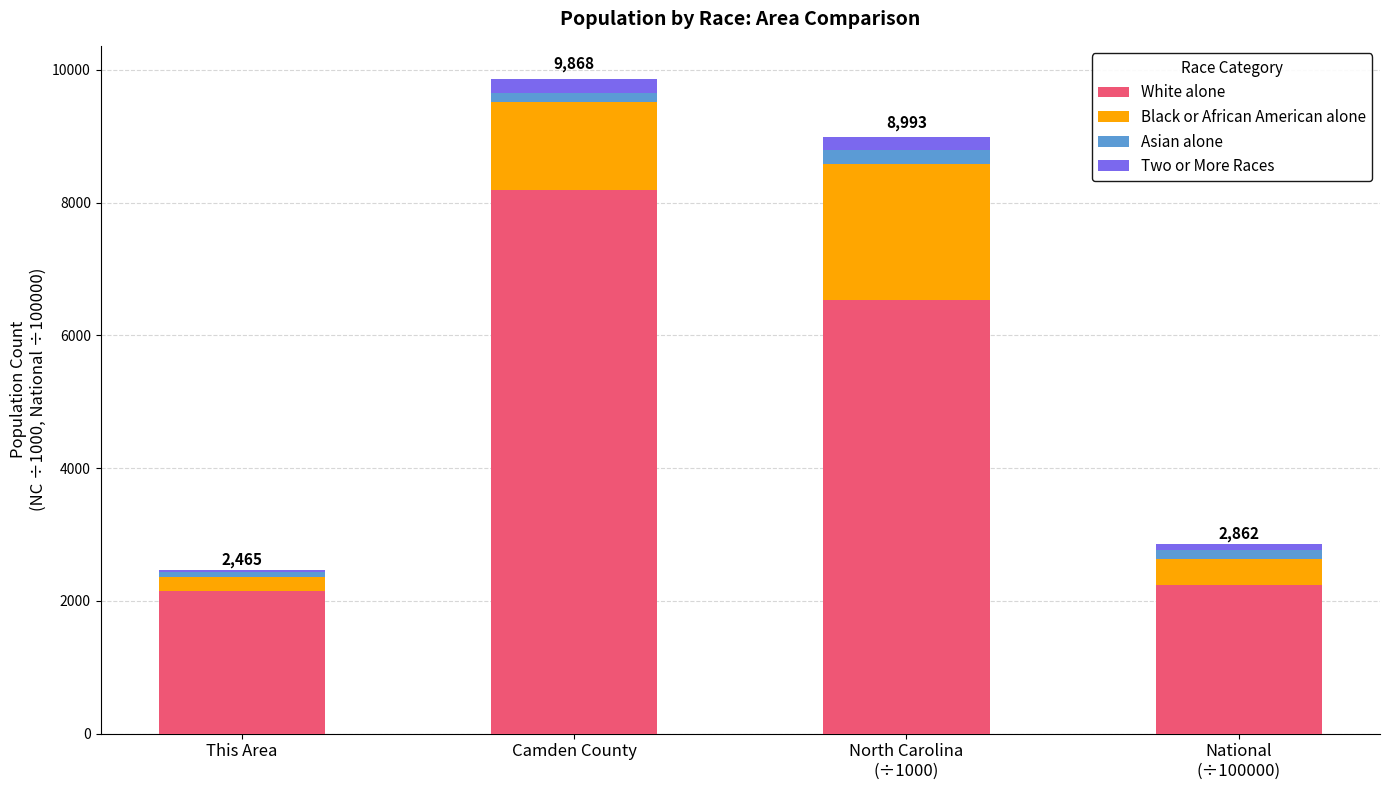

What is the highest value of the White alone series?

8193.0